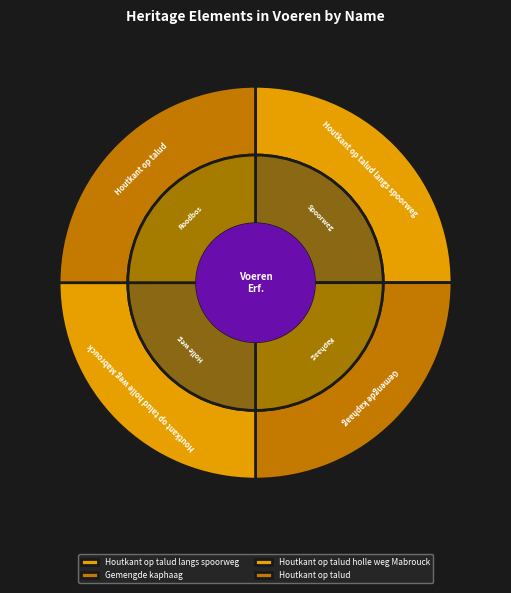

What percentage is the Gemengde kaphaag slice, to the nearest percent?

25%